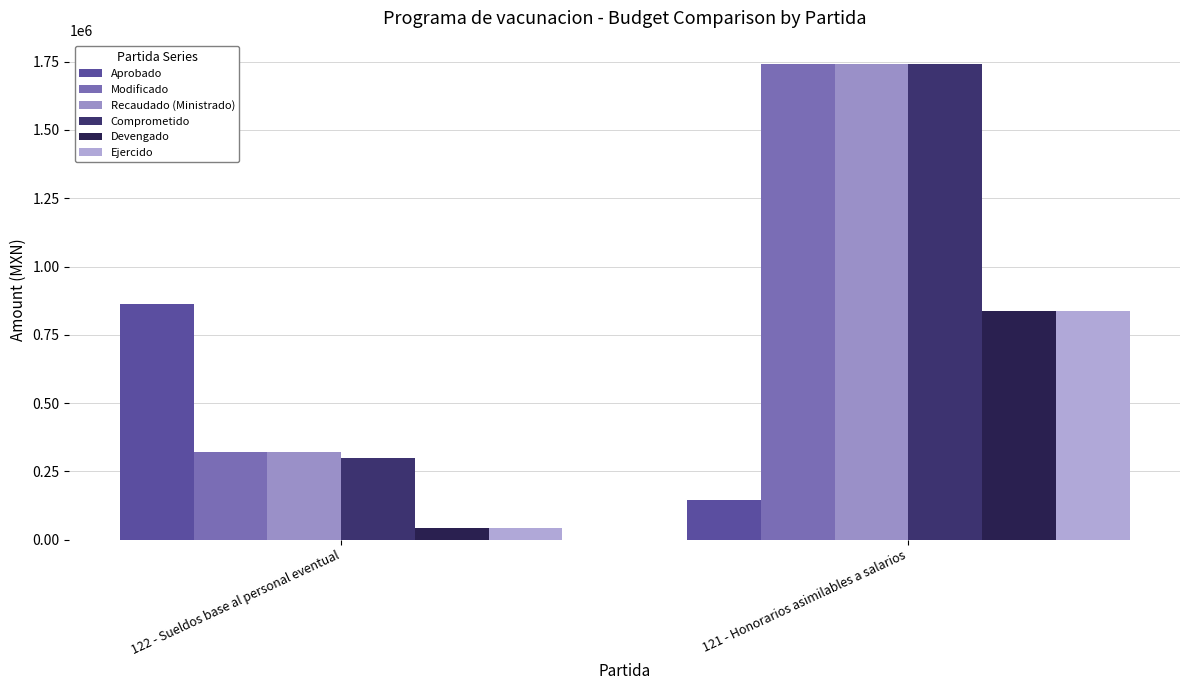

The value of Aprobado at 121 - Honorarios asimilables a salarios is 224918.5. True or false?

False